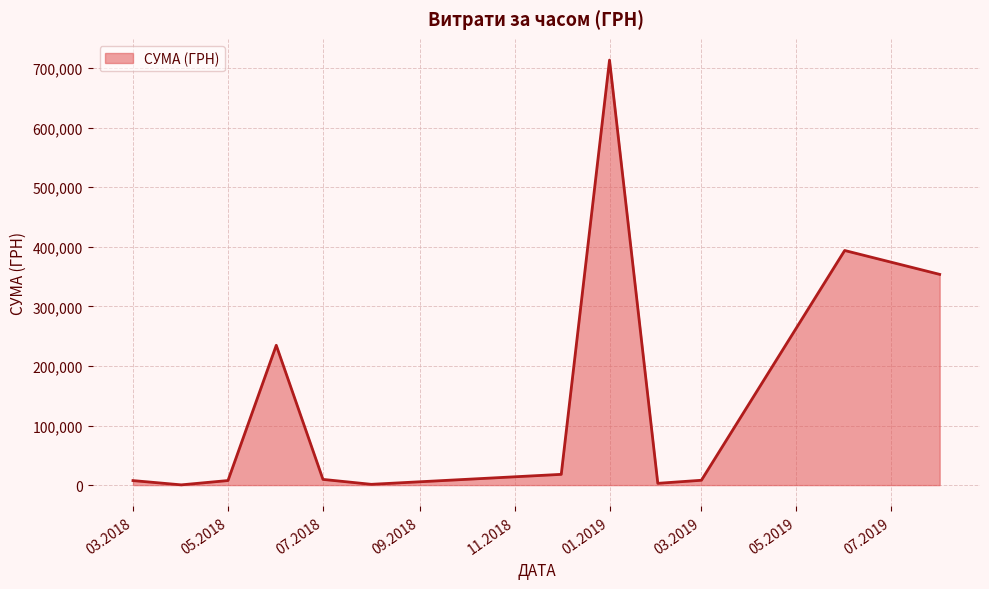

What is the difference between the maximum and minimum values?

712732.9